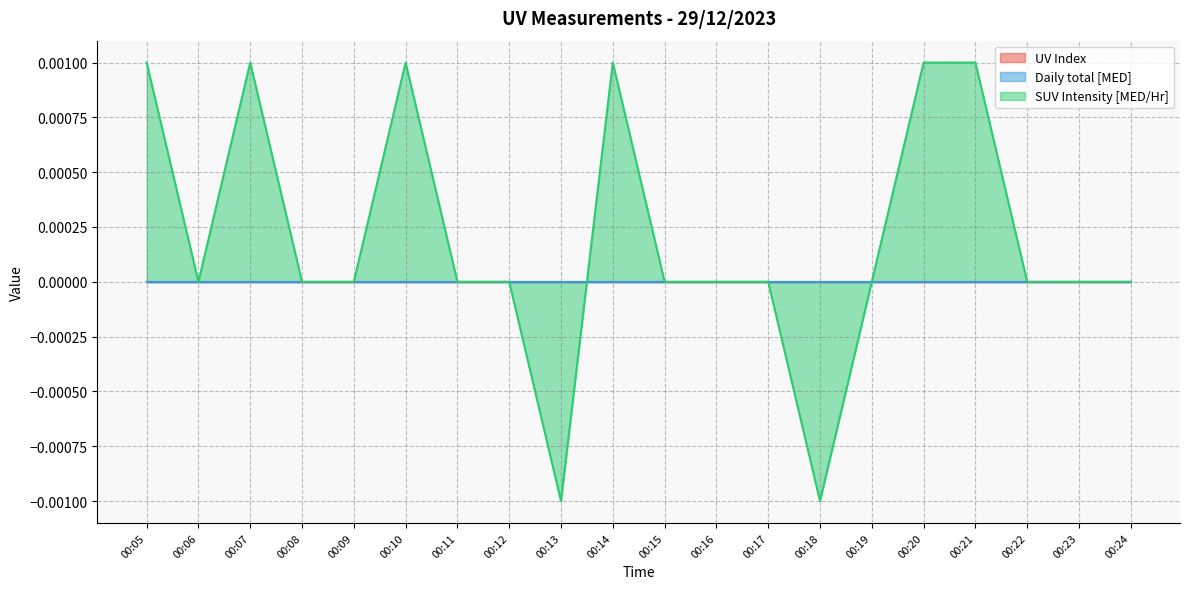

Rank the categories by SUV Intensity [MED/Hr] value from lowest to highest.

00:13, 00:18, 00:06, 00:08, 00:09, 00:11, 00:12, 00:15, 00:16, 00:17, 00:19, 00:22, 00:23, 00:24, 00:05, 00:07, 00:10, 00:14, 00:20, 00:21